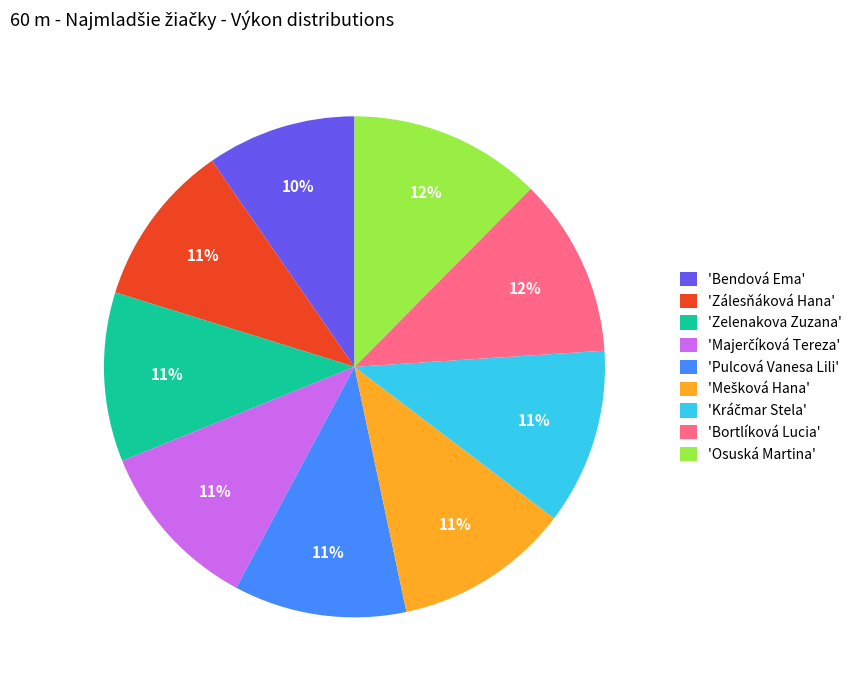

True or false: 'Bortlíková Lucia' accounts for 19% of the total.

False